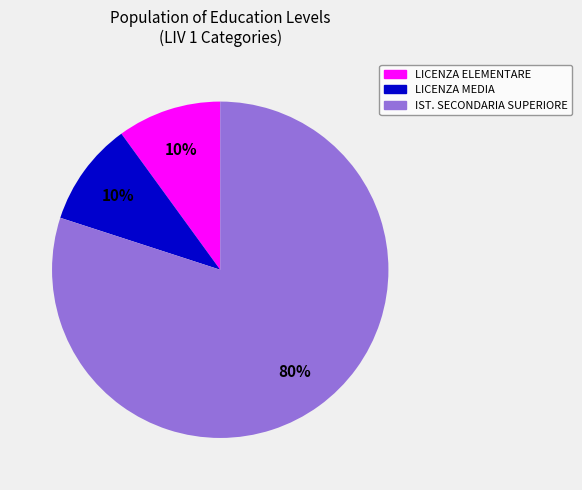

To the nearest percent, what is the difference between the largest and smallest slice percentages?

70%